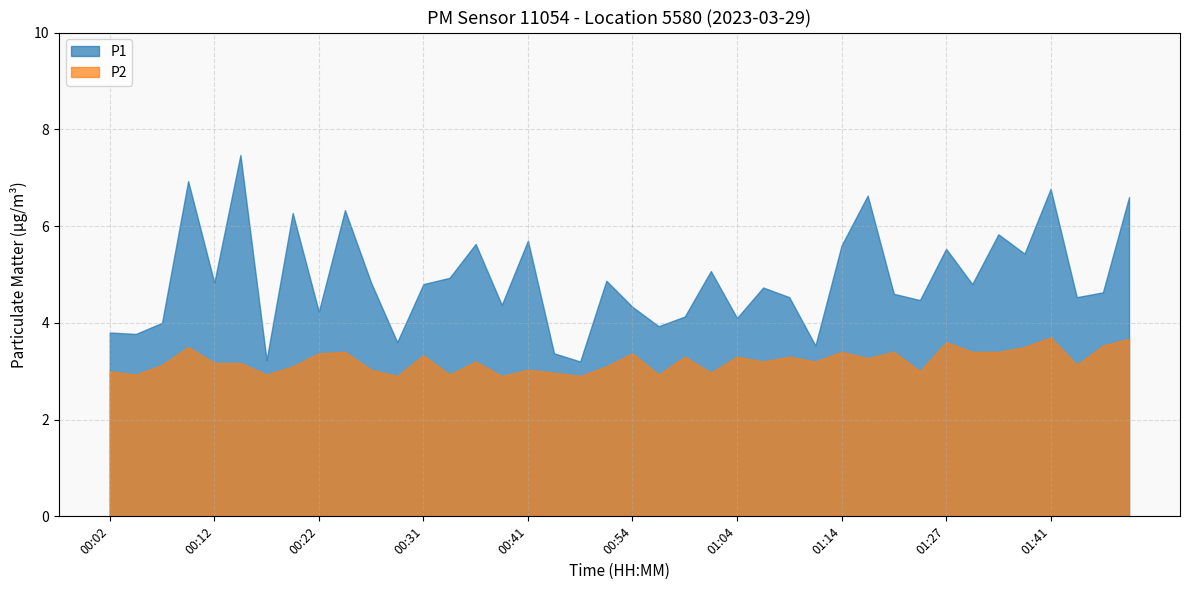

True or false: P2 has a value of 2.0 at 00:19.

False